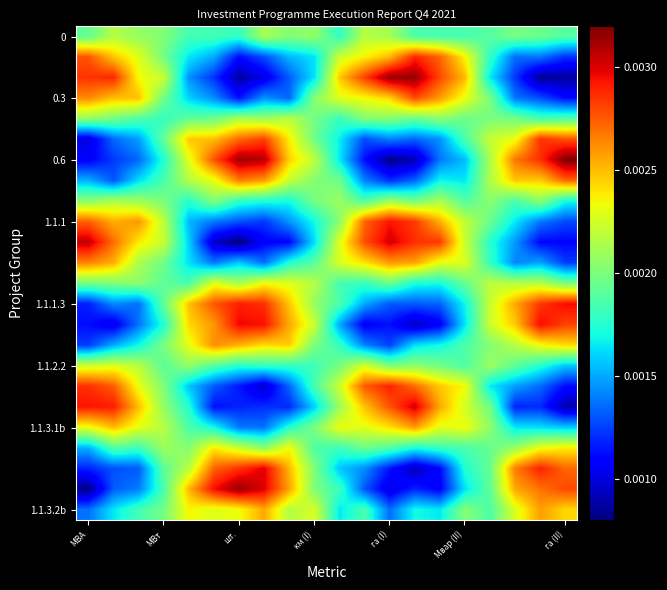

At which category does the chart reach its minimum across all series?

шт.